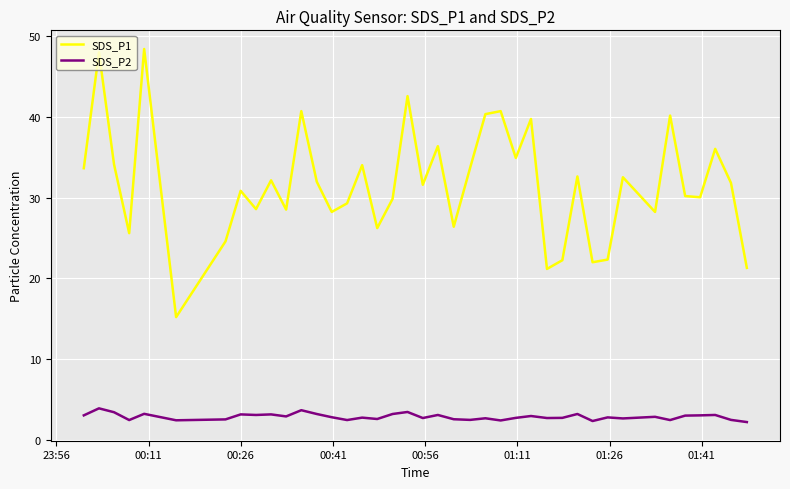

Rank the series by their maximum value, from lowest to highest.

SDS_P2, SDS_P1